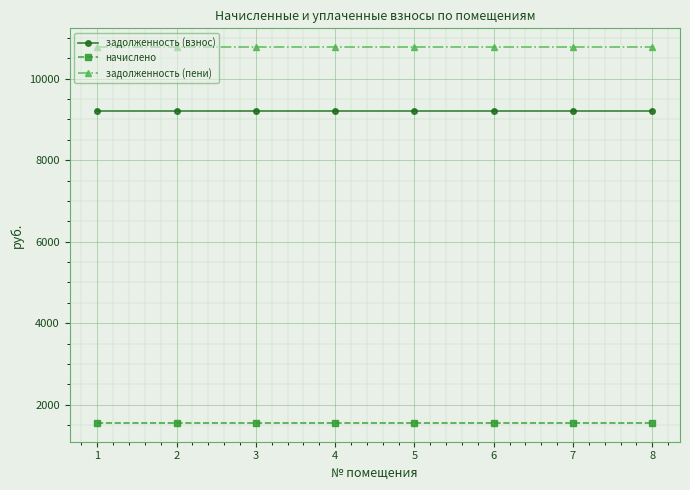

What is the smallest value displayed?

1555.2